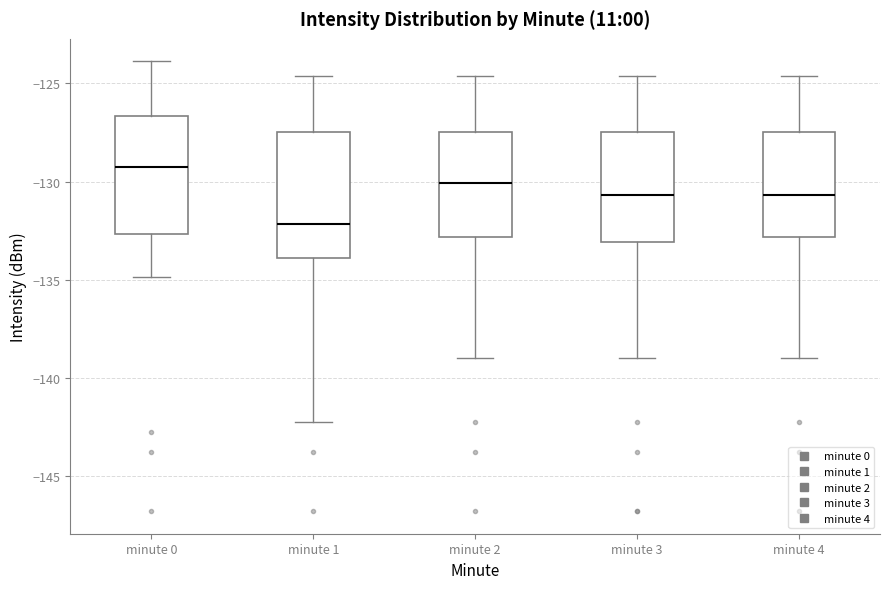

Reading left to right, read every box against the y-axis: the position of its median line, the range the box covers, and the ends of its whiskers. The values are not printed on the chart, so give them approximately, as read against the axis.

minute 0: median -129.5, box -132.5 to -126.5, whiskers -135.0 to -124.0
minute 1: median -132.0, box -134.0 to -127.5, whiskers -142.5 to -124.5
minute 2: median -130.0, box -133.0 to -127.5, whiskers -139.0 to -124.5
minute 3: median -130.5, box -133.0 to -127.5, whiskers -139.0 to -124.5
minute 4: median -130.5, box -133.0 to -127.5, whiskers -139.0 to -124.5